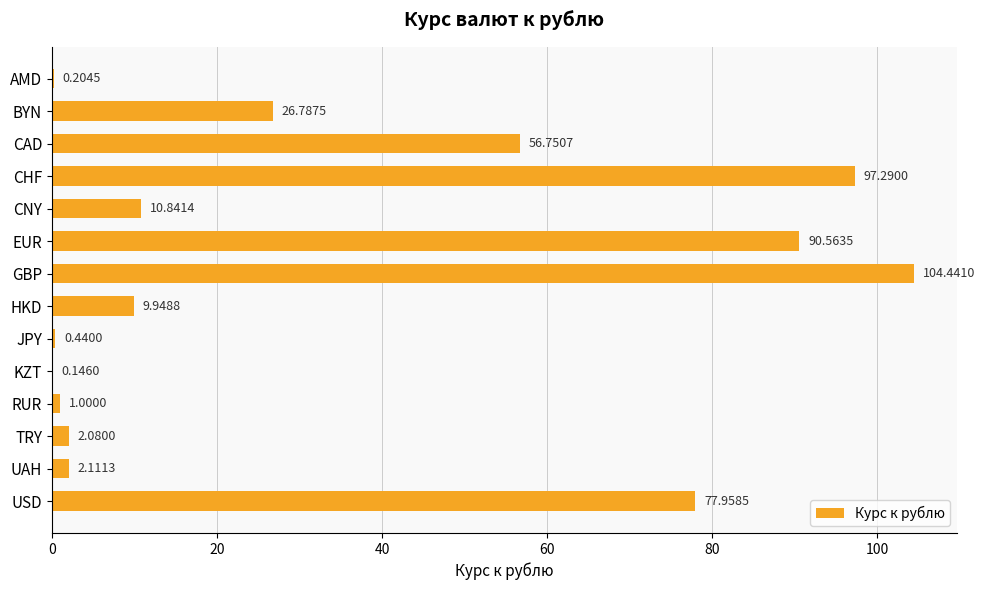

What is the sum of all values?

480.6